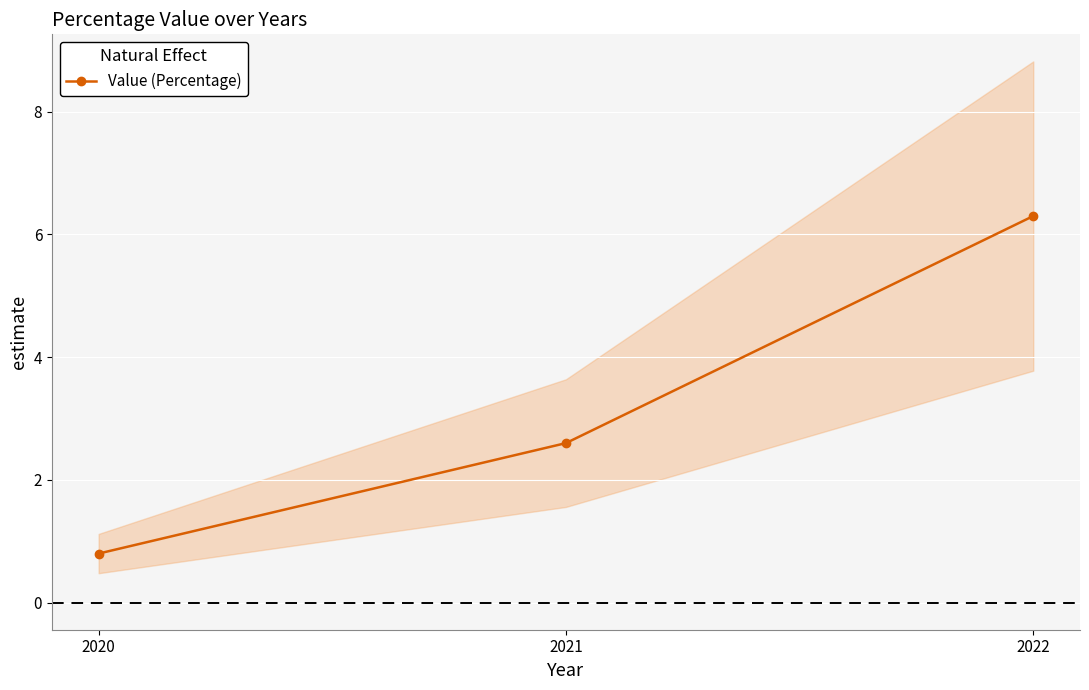

The value at 2022 is 1.9. True or false?

False